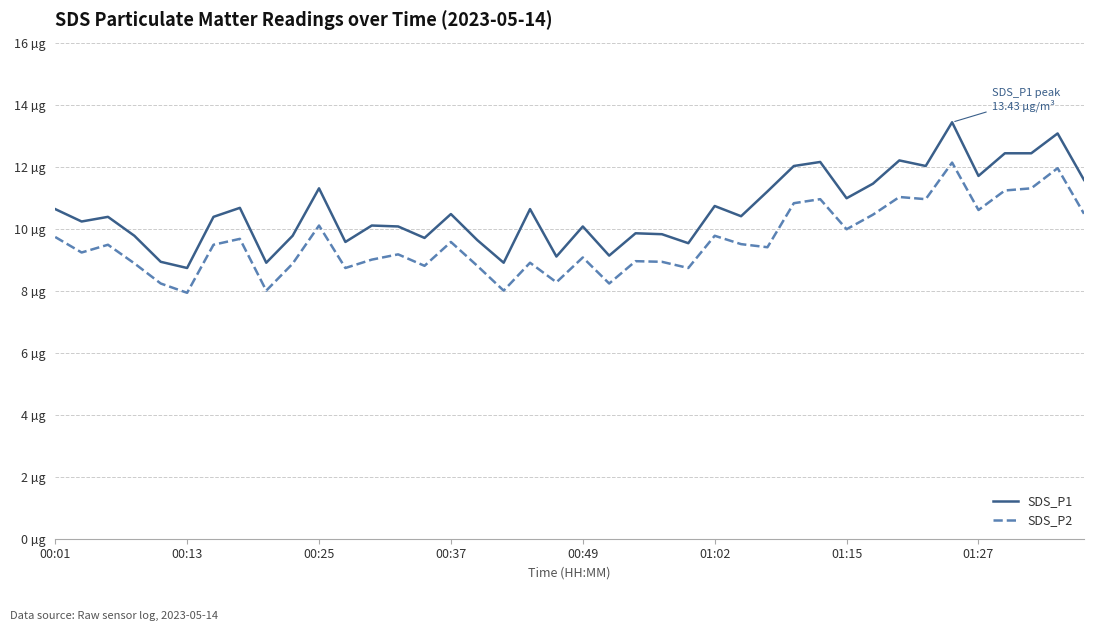

Does the chart display data point markers on the line(s)?

No